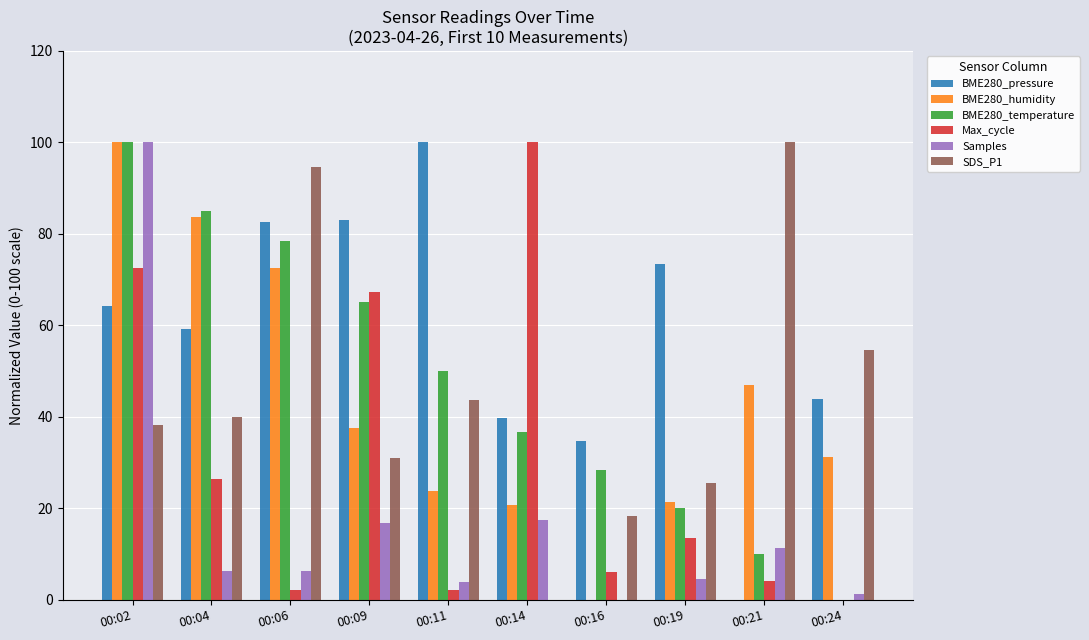

Between 00:09 and 00:16, which series saw the biggest shift?

Max_cycle